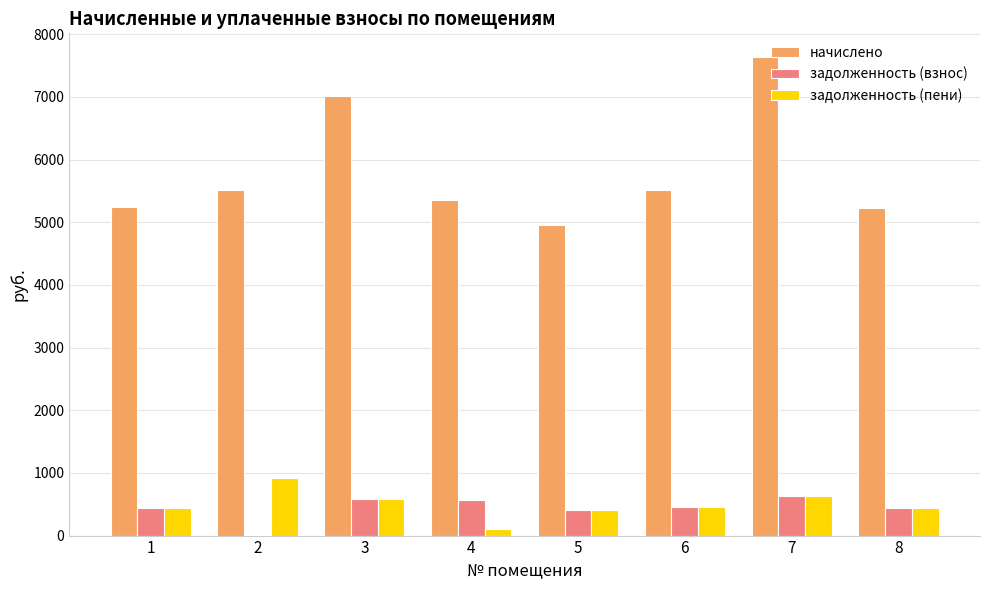

The value of задолженность (пени) at 2 is 918.7. True or false?

True